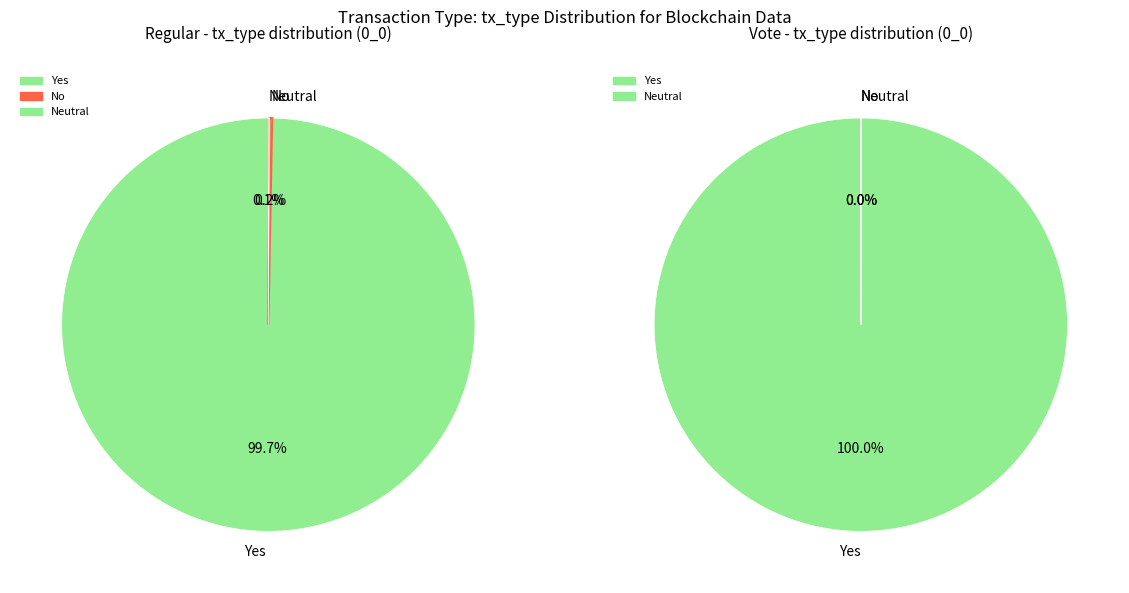

The 3 slice represents 38% of the pie. True or false?

False